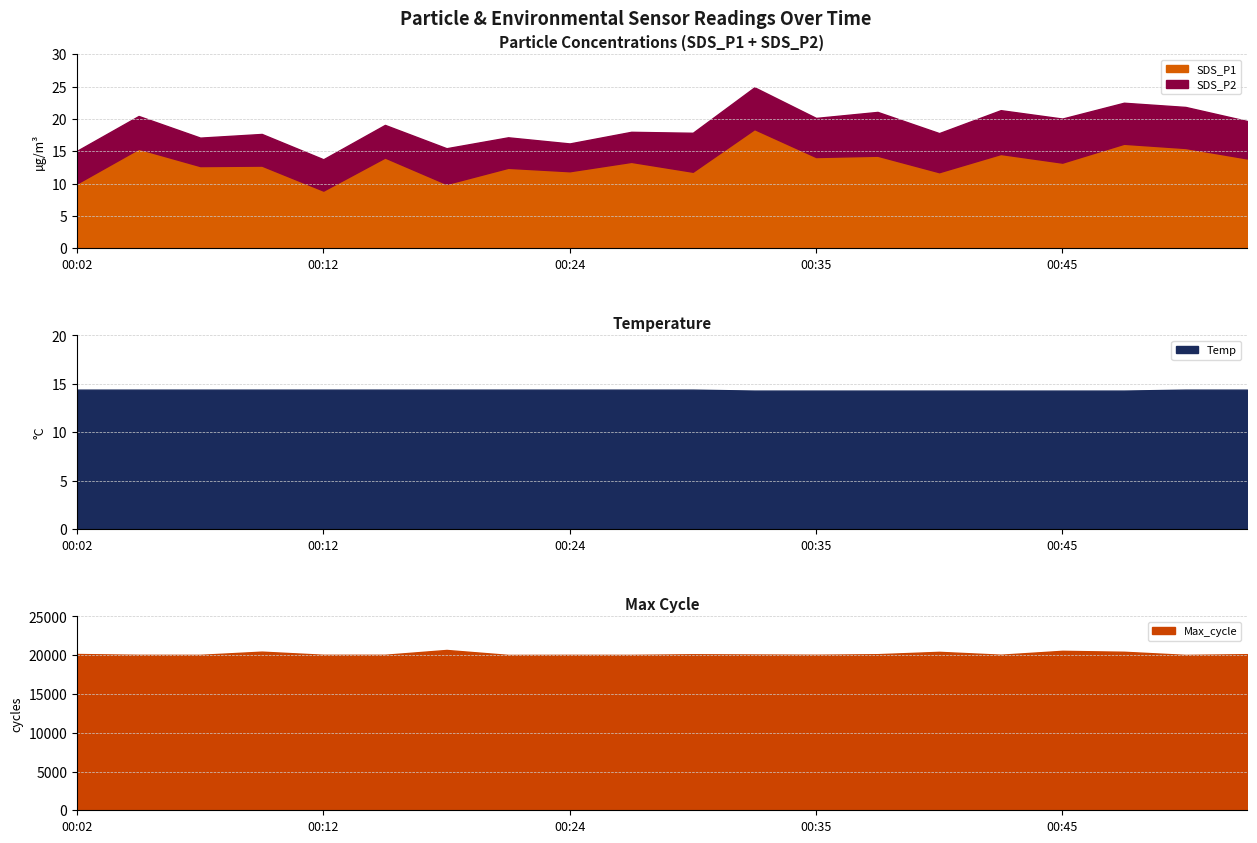

How many distinct data groups are displayed?

4